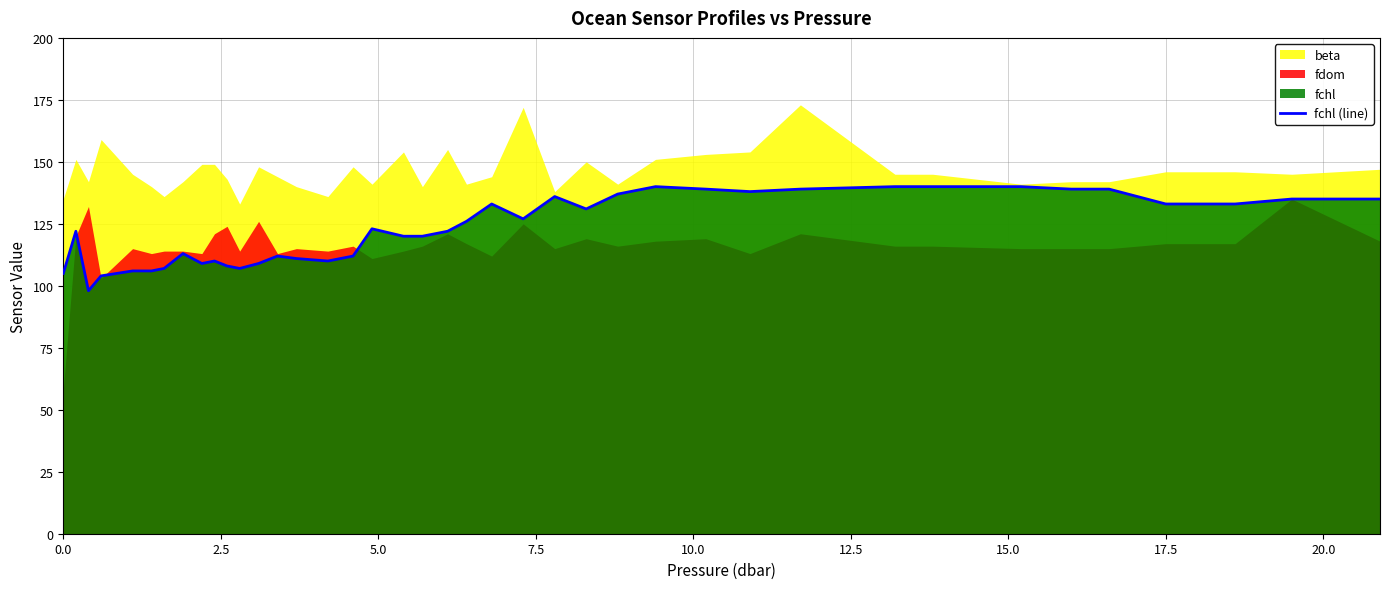

What is the difference between the maximum and minimum values?

42